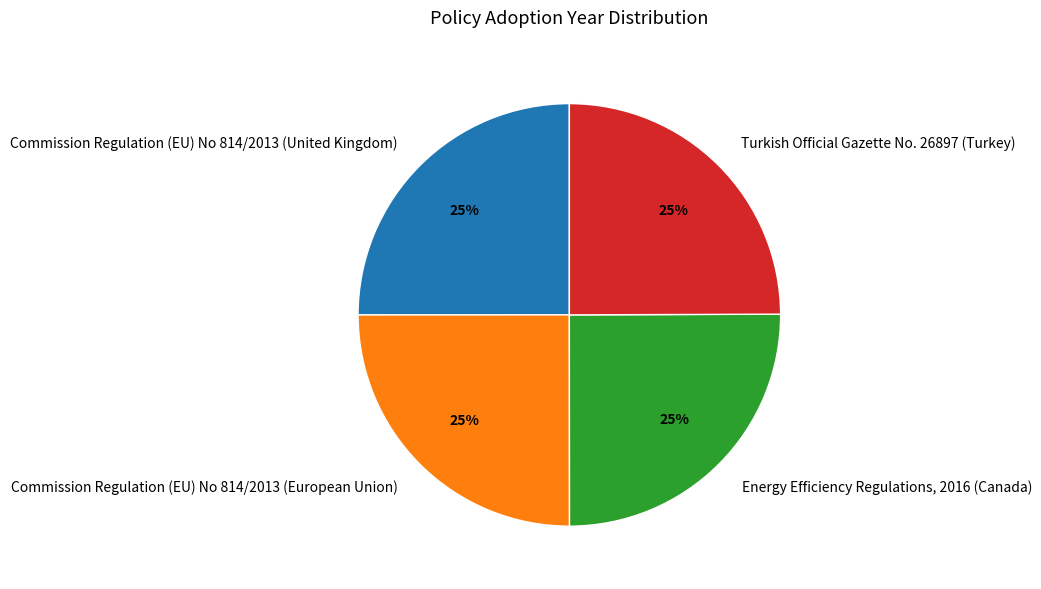

Does Commission Regulation (EU) No 814/2013 (European Union) represent more than half of the total?

No